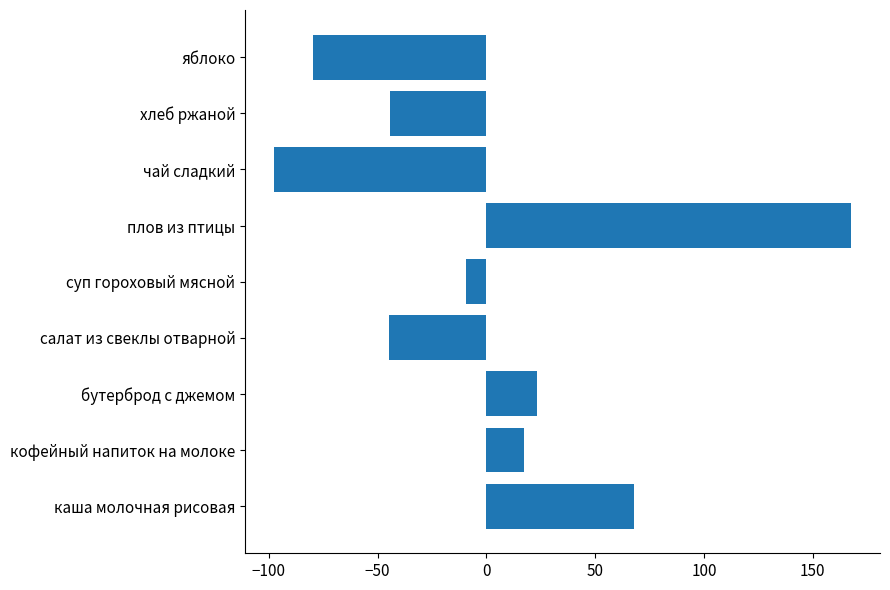

What is the change in value from каша молочная рисовая to кофейный напиток на молоке?

-50.2